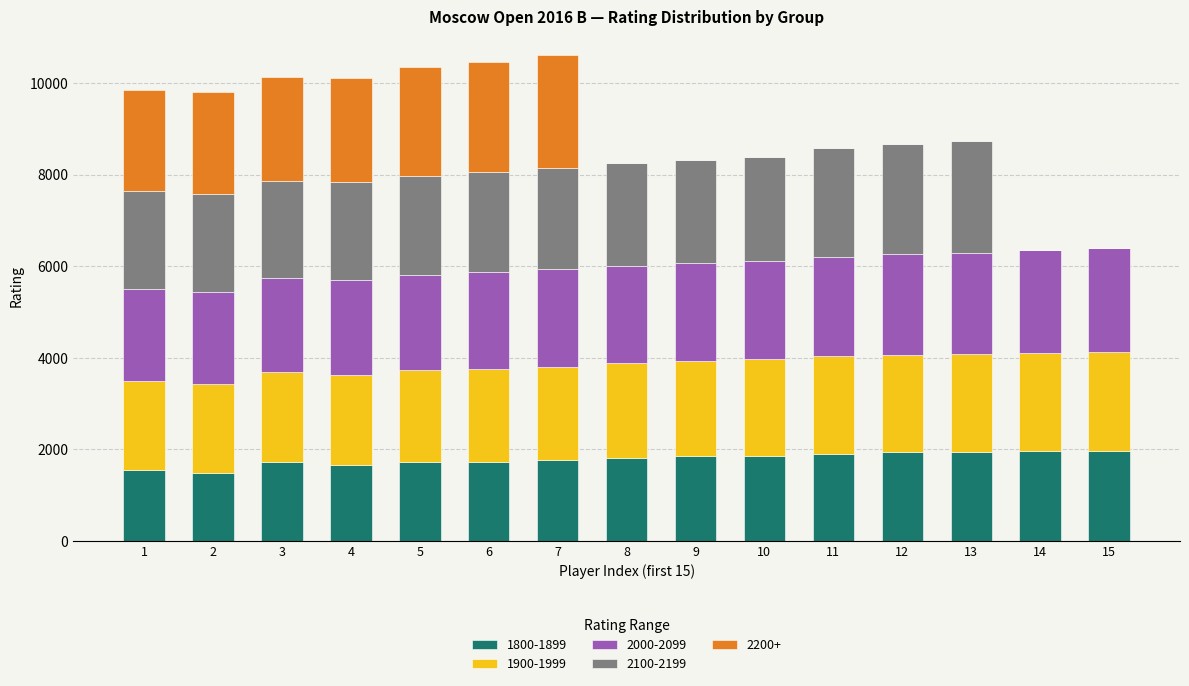

The value of 1800-1899 at 15 is 1972. True or false?

True